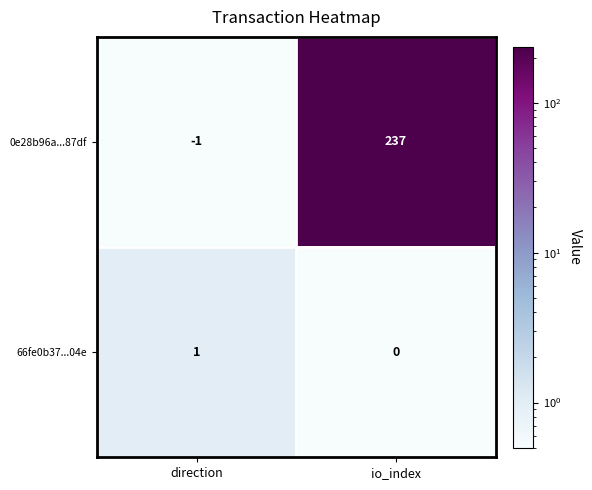

What is the difference between the maximum and minimum values in the 0e28b96a...87df series?

238